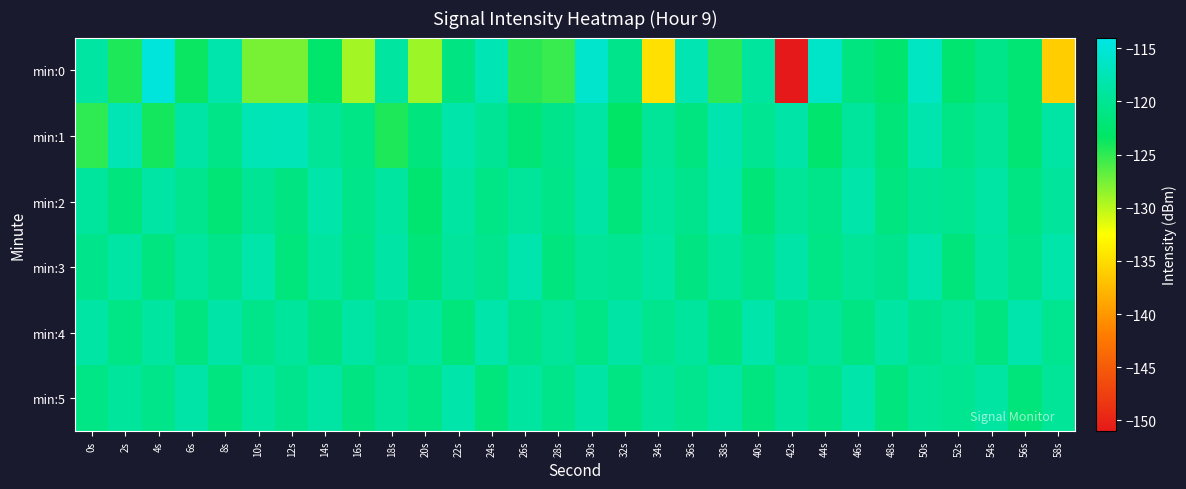

List the series in order of their peak value, lowest first.

min:5, min:2, min:4, min:3, min:1, min:0